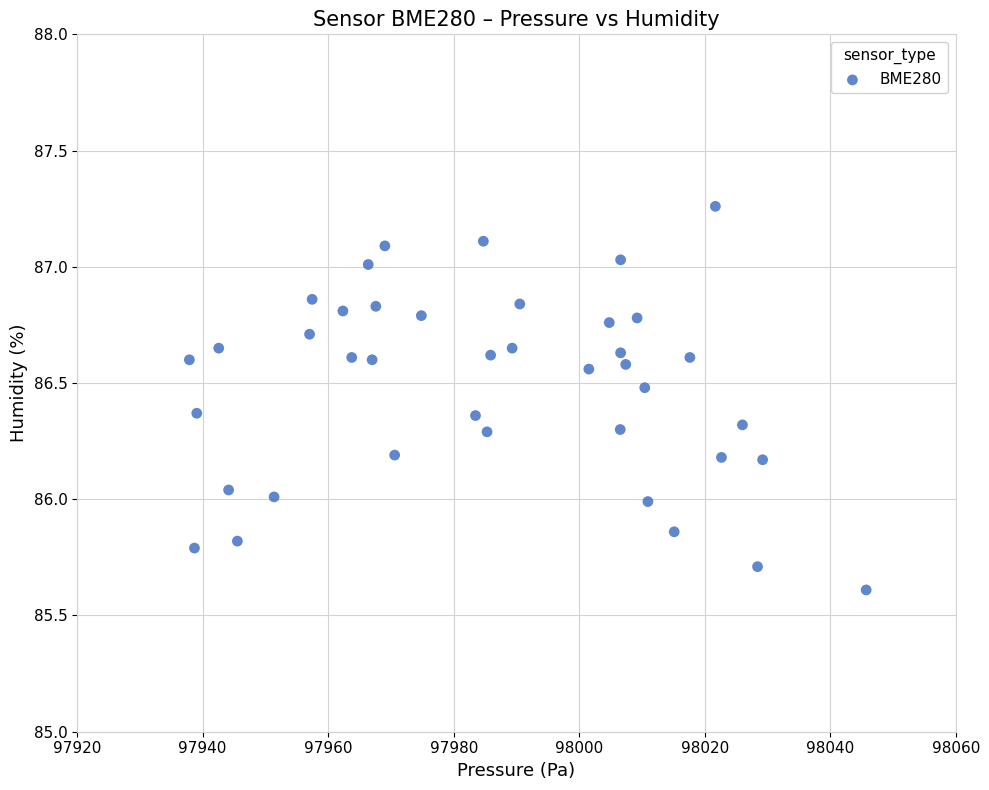

What is the range of X values (max minus min)?

107.8